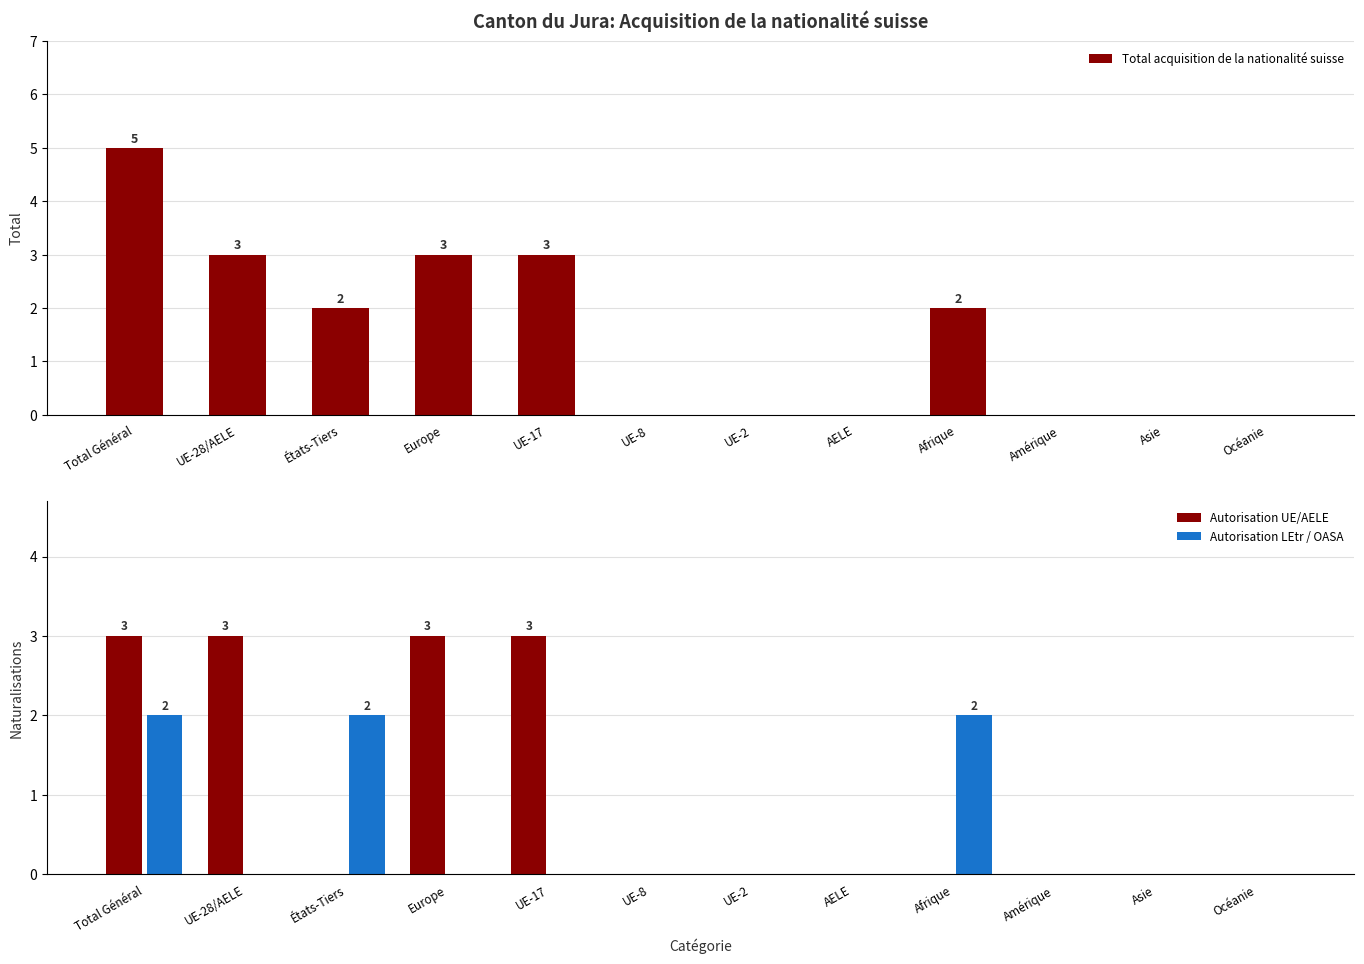

What is the greatest value displayed?

5